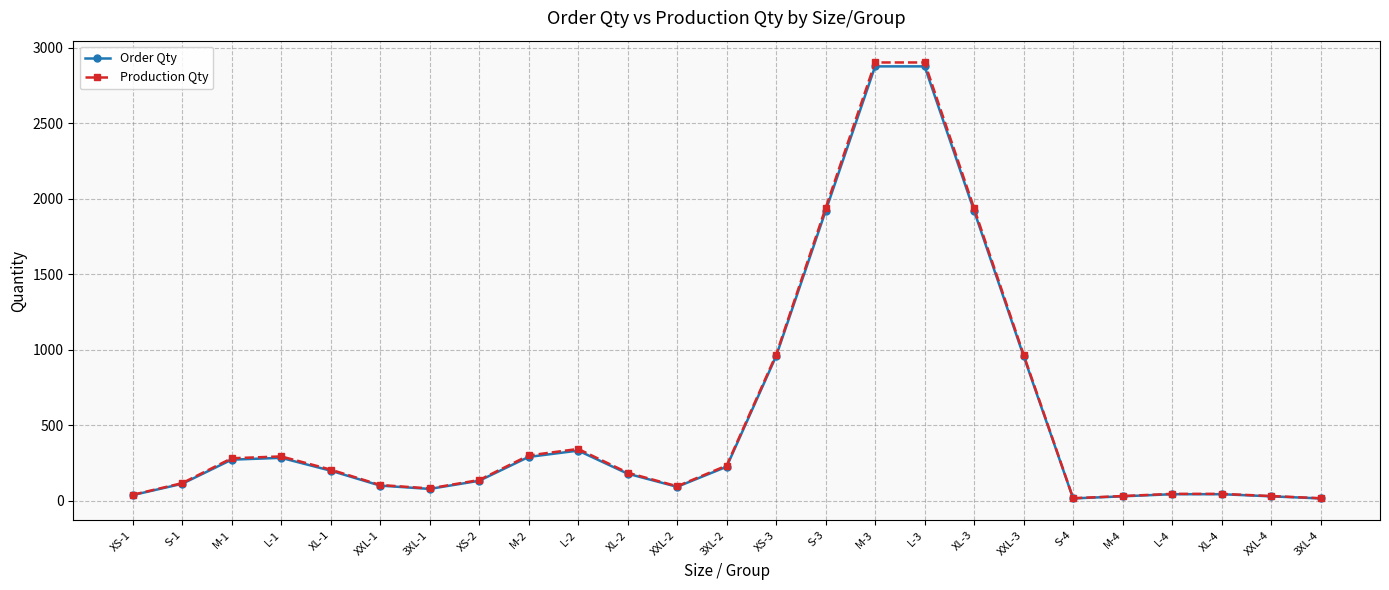

What is the greatest value displayed?

2902.9